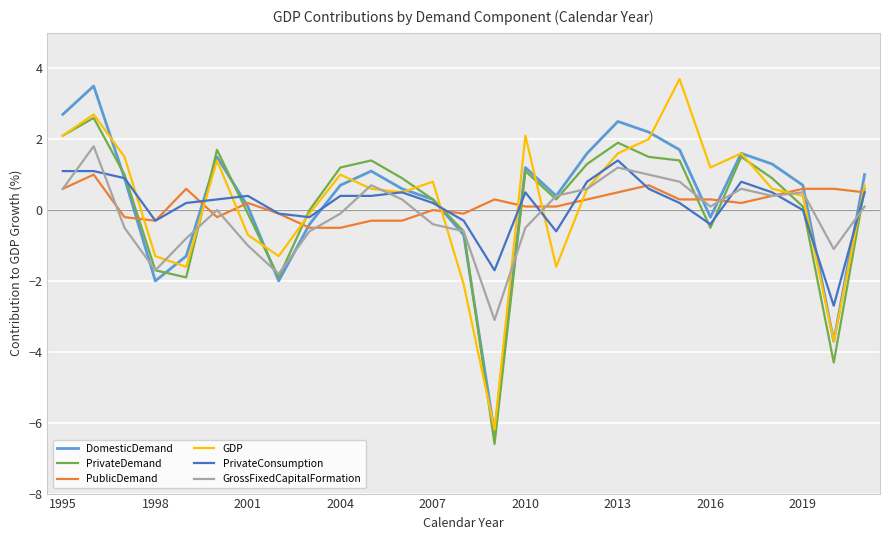

Reading right to left, list all the values displayed in this chart.

DomesticDemand: 1.0	-3.7	0.7	1.3	1.6	-0.2	1.7	2.2	2.5	1.6	0.4	1.2	-6.3	-0.7	0.3	0.6	1.1	0.7	-0.4	-2.0	0.1	1.5	-1.3	-2.0	0.9	3.5	2.7
PrivateDemand: 0.6	-4.3	0.1	0.9	1.5	-0.5	1.4	1.5	1.9	1.3	0.3	1.1	-6.6	-0.6	0.3	0.9	1.4	1.2	0.0	-1.9	-0.1	1.7	-1.9	-1.7	1.0	2.6	2.1
PublicDemand: 0.5	0.6	0.6	0.4	0.2	0.3	0.3	0.7	0.5	0.3	0.1	0.1	0.3	-0.1	-0.0	-0.3	-0.3	-0.5	-0.5	-0.1	0.2	-0.2	0.6	-0.3	-0.2	1.0	0.6
GDP: 0.7	-3.7	0.4	0.6	1.6	1.2	3.7	2.0	1.6	0.6	-1.6	2.1	-6.2	-2.1	0.8	0.5	0.6	1.0	-0.1	-1.3	-0.7	1.4	-1.6	-1.3	1.5	2.7	2.1
PrivateConsumption: 0.5	-2.7	-0.0	0.5	0.8	-0.4	0.2	0.6	1.4	0.8	-0.6	0.5	-1.7	-0.3	0.2	0.5	0.4	0.4	-0.2	-0.1	0.4	0.3	0.2	-0.3	0.9	1.1	1.1
GrossFixedCapitalFormation: 0.1	-1.1	0.5	0.4	0.6	0.1	0.8	1.0	1.2	0.6	0.4	-0.5	-3.1	-0.6	-0.4	0.3	0.7	-0.1	-0.6	-1.8	-1.0	-0.0	-0.8	-1.7	-0.5	1.8	0.6